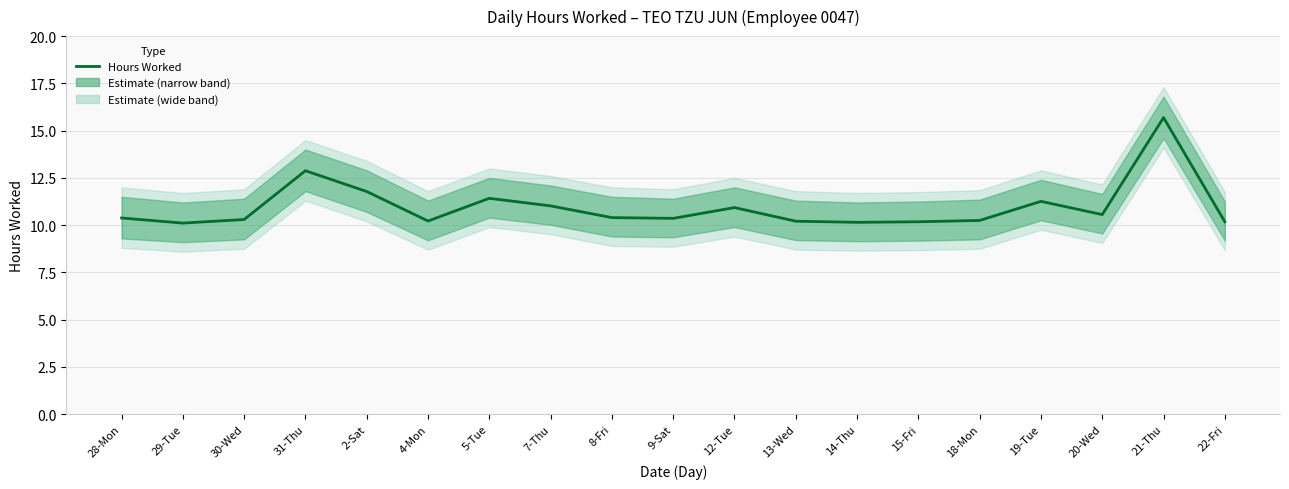

The value at 12-Tue is 10.9. True or false?

True